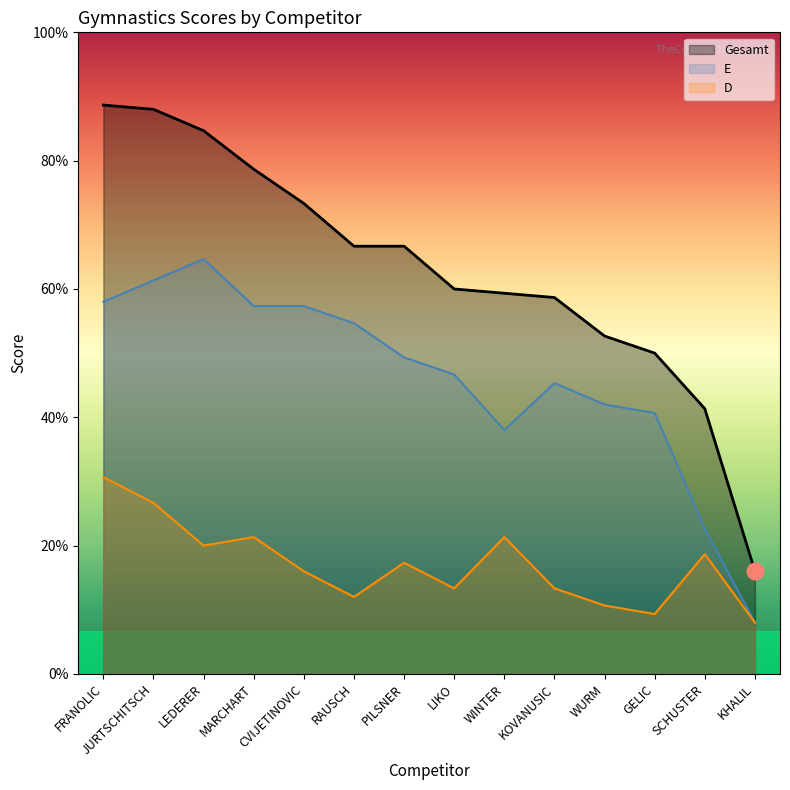

Which label corresponds to the smallest value in the chart?

KHALIL